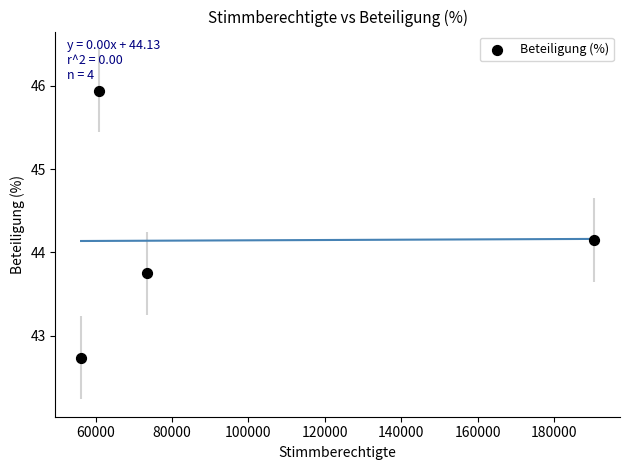

What is the range of Y values (max minus min)?

3.2